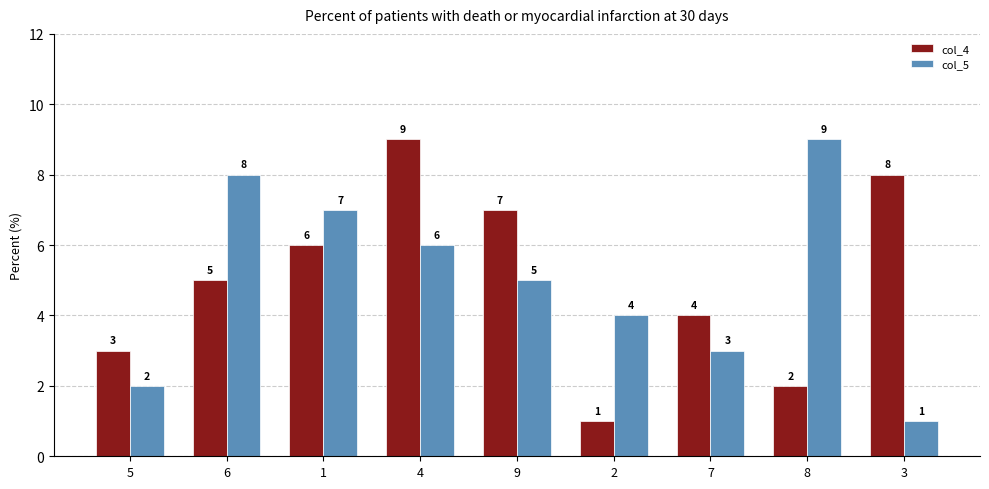

How many groups of bars are there?

9